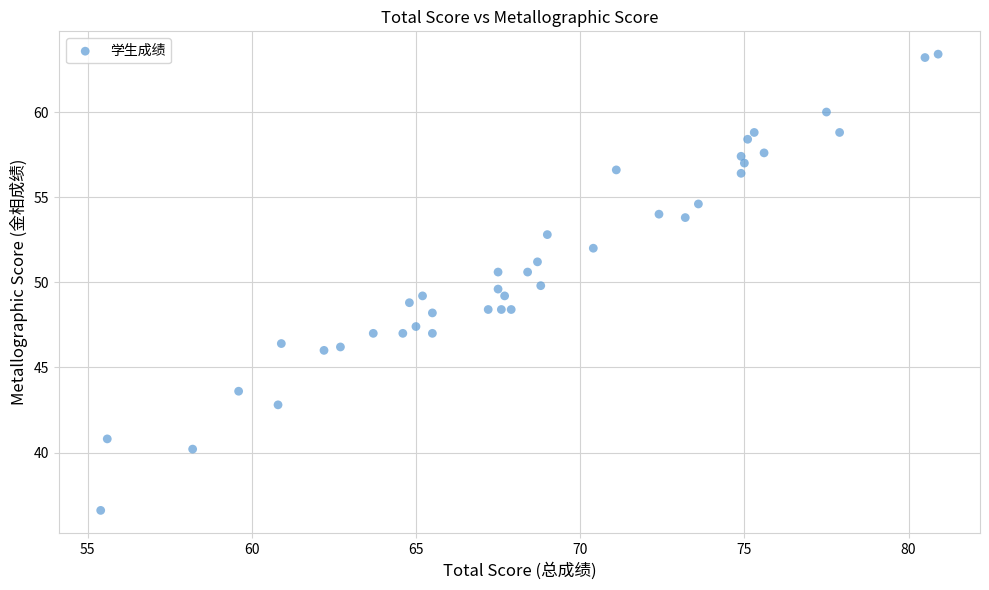

What is the range of Y values (max minus min)?

26.8